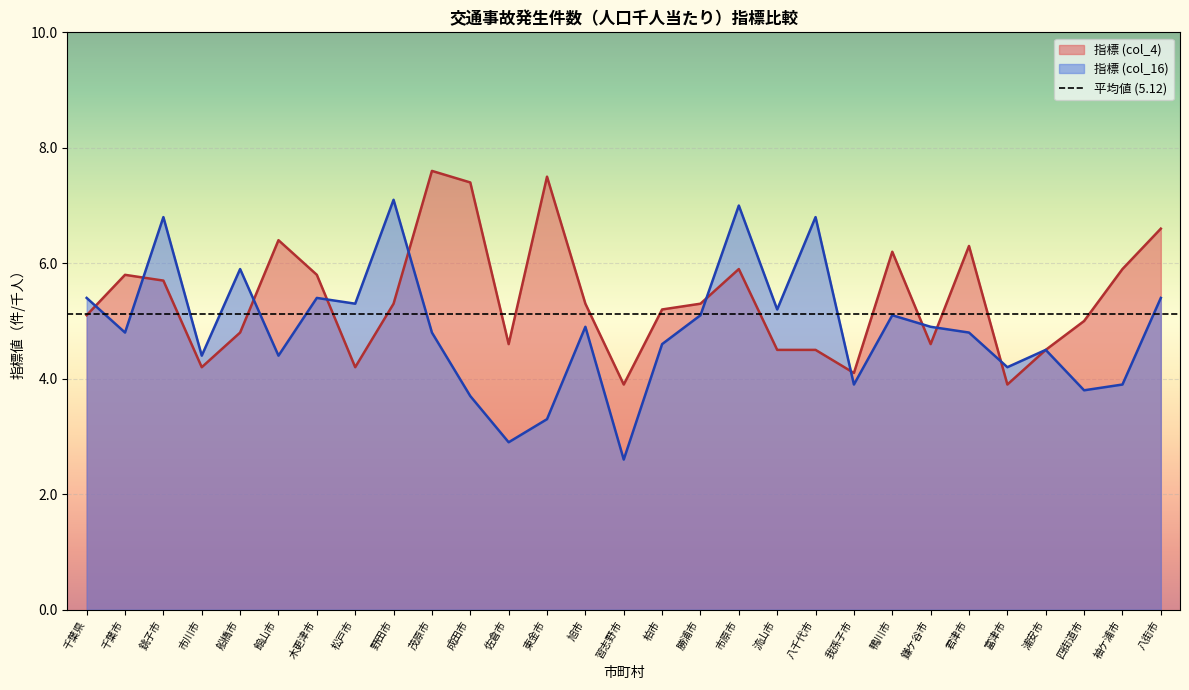

True or false: 指標 (col_4) and 指標 (col_16) intersect in this chart.

True